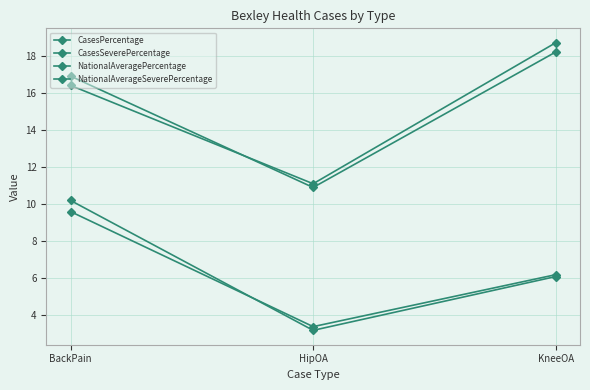

At how many categories does at least one series exceed 12?

2